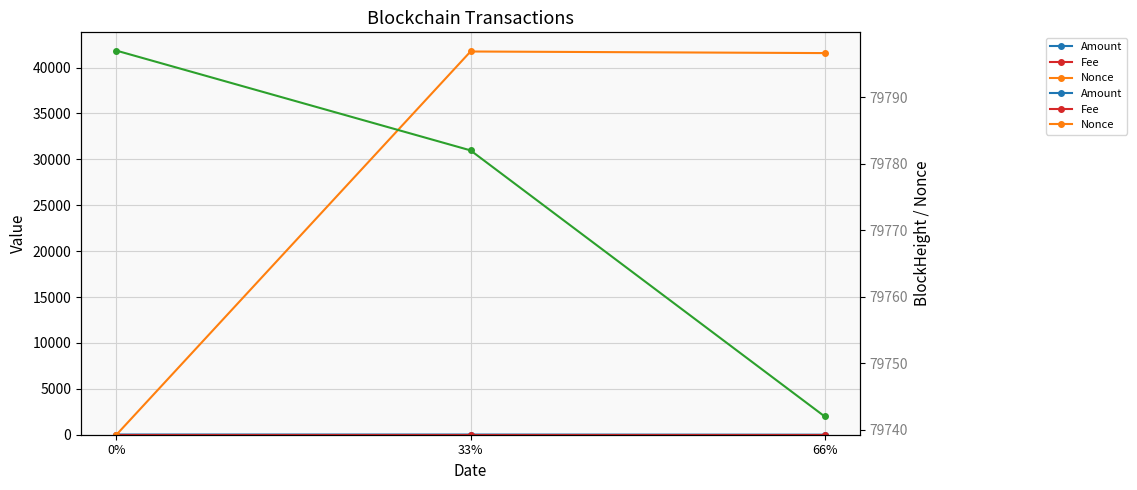

Rank the categories by Fee value from highest to lowest.

0%, 33%, 66%